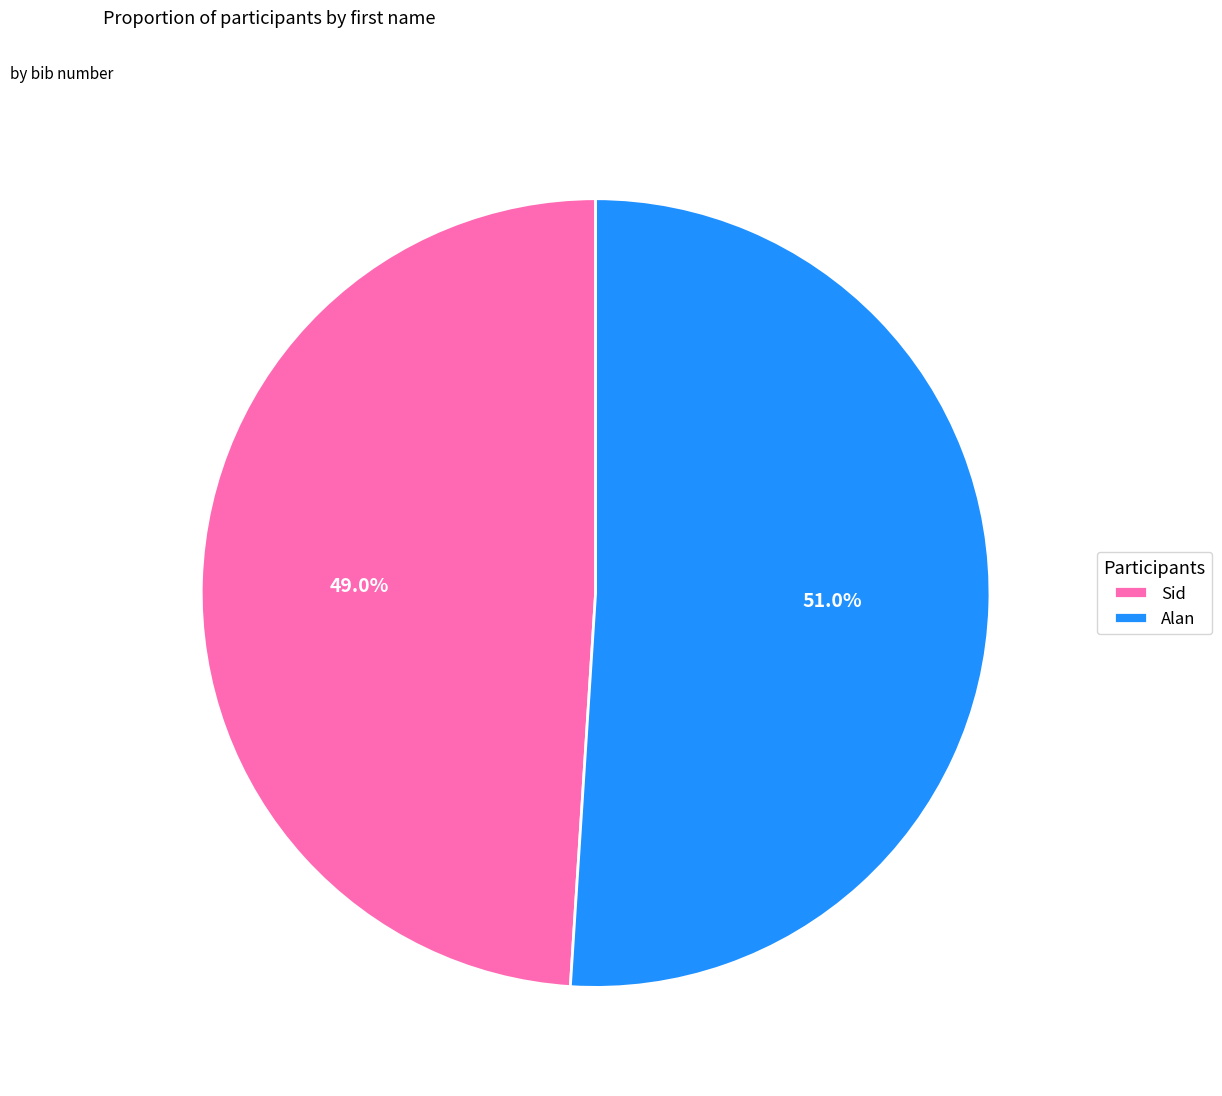

Rank the categories by value from highest to lowest.

Alan, Sid